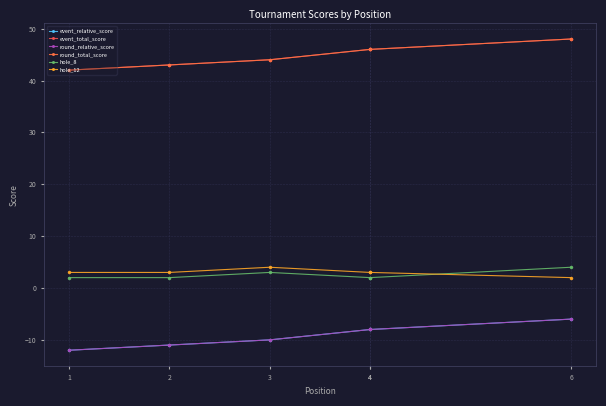

What are all the series names shown in the legend?

event_relative_score, event_total_score, round_relative_score, round_total_score, hole_8, hole_12